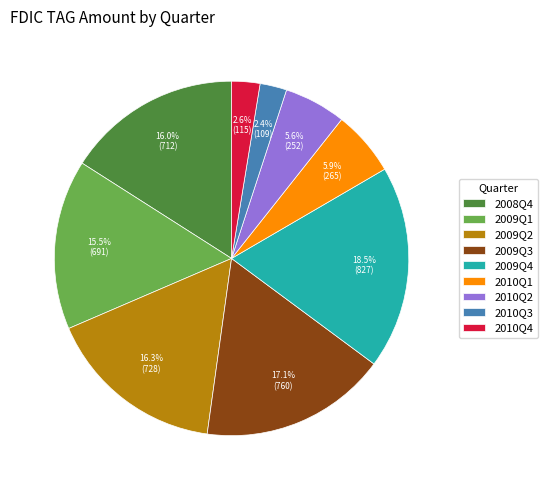

What percentage is the 2009Q2 slice, to the nearest percent?

16%